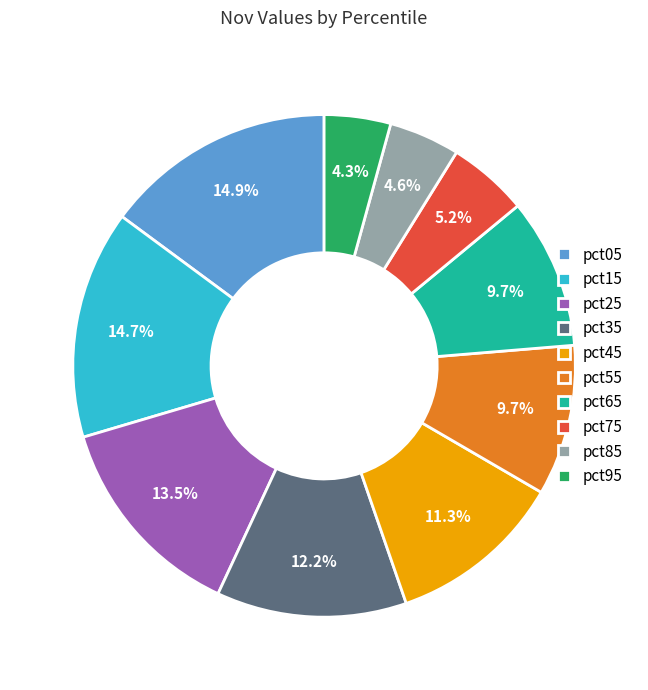

To the nearest percent, what is the combined percentage of pct15 and pct35?

27%